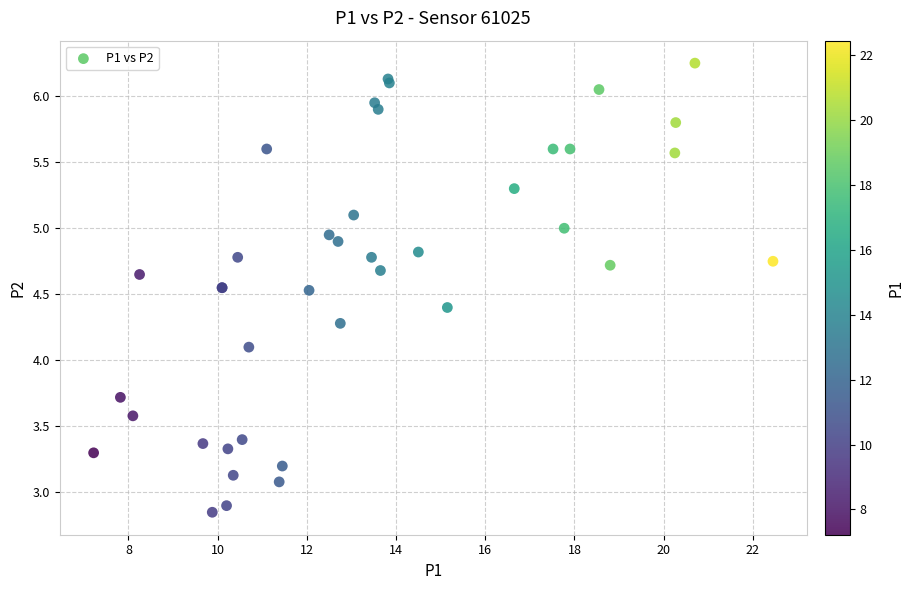

What Y value in the scatter plot is closest to 4?

4.1